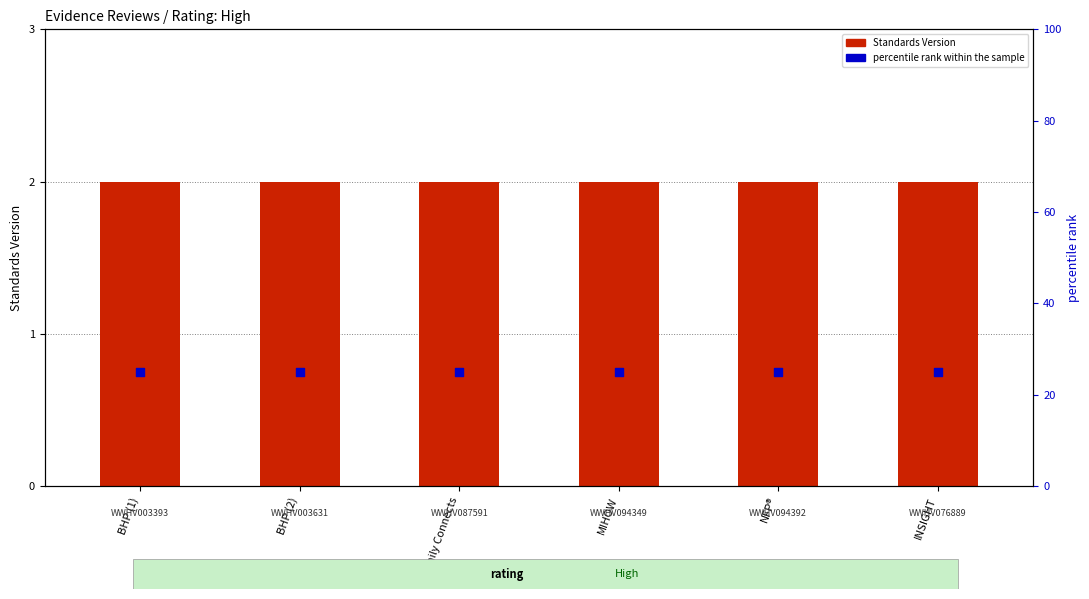

At how many categories does at least one series exceed 19?

6